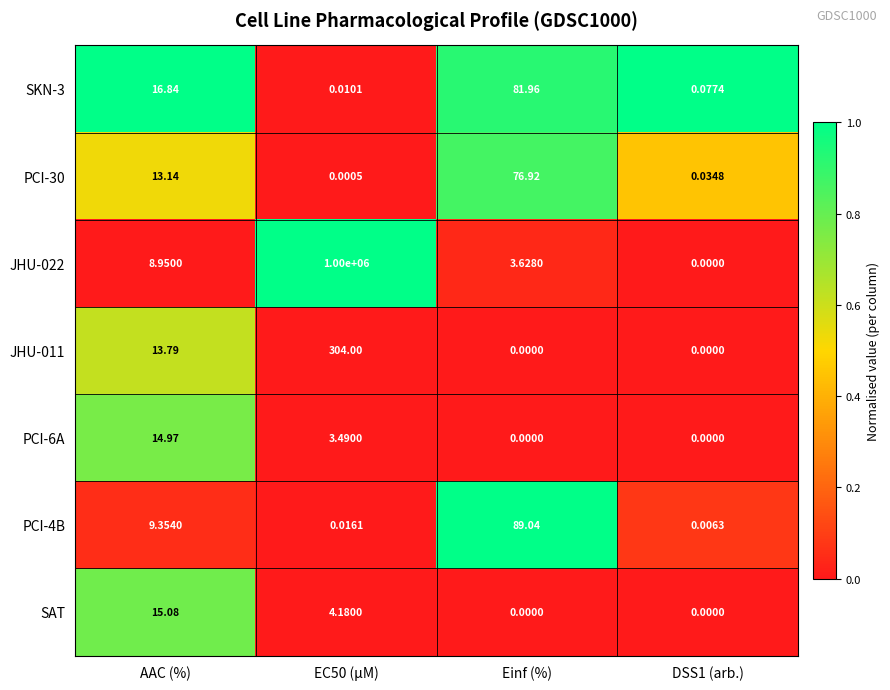

Where does the SKN-3 series first go above 16?

AAC (%)